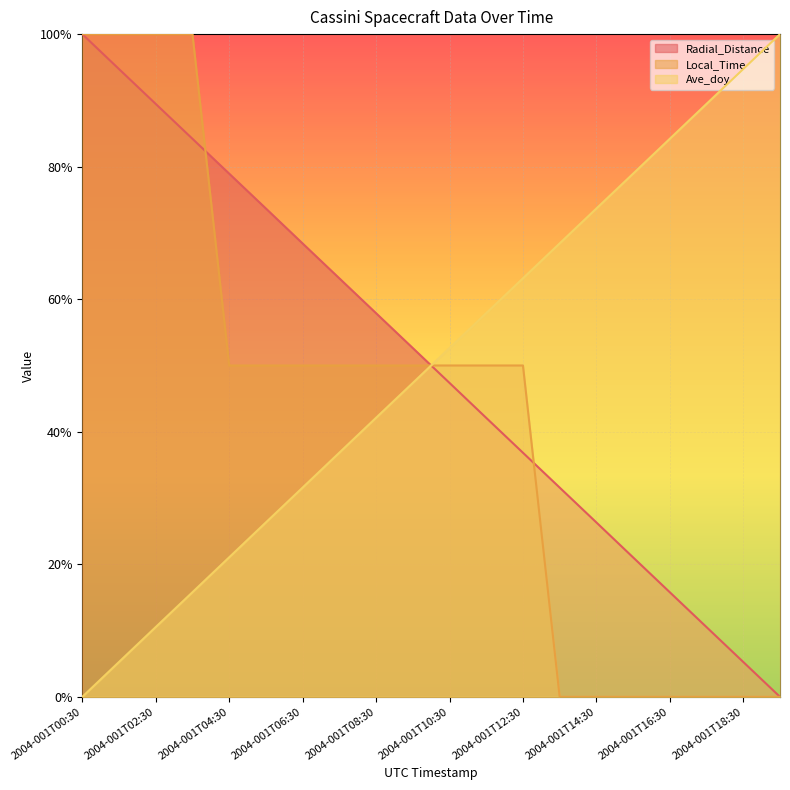

What is the difference between the Local_Time values at 2004-001T16:30 and 2004-001T10:30?

0.5